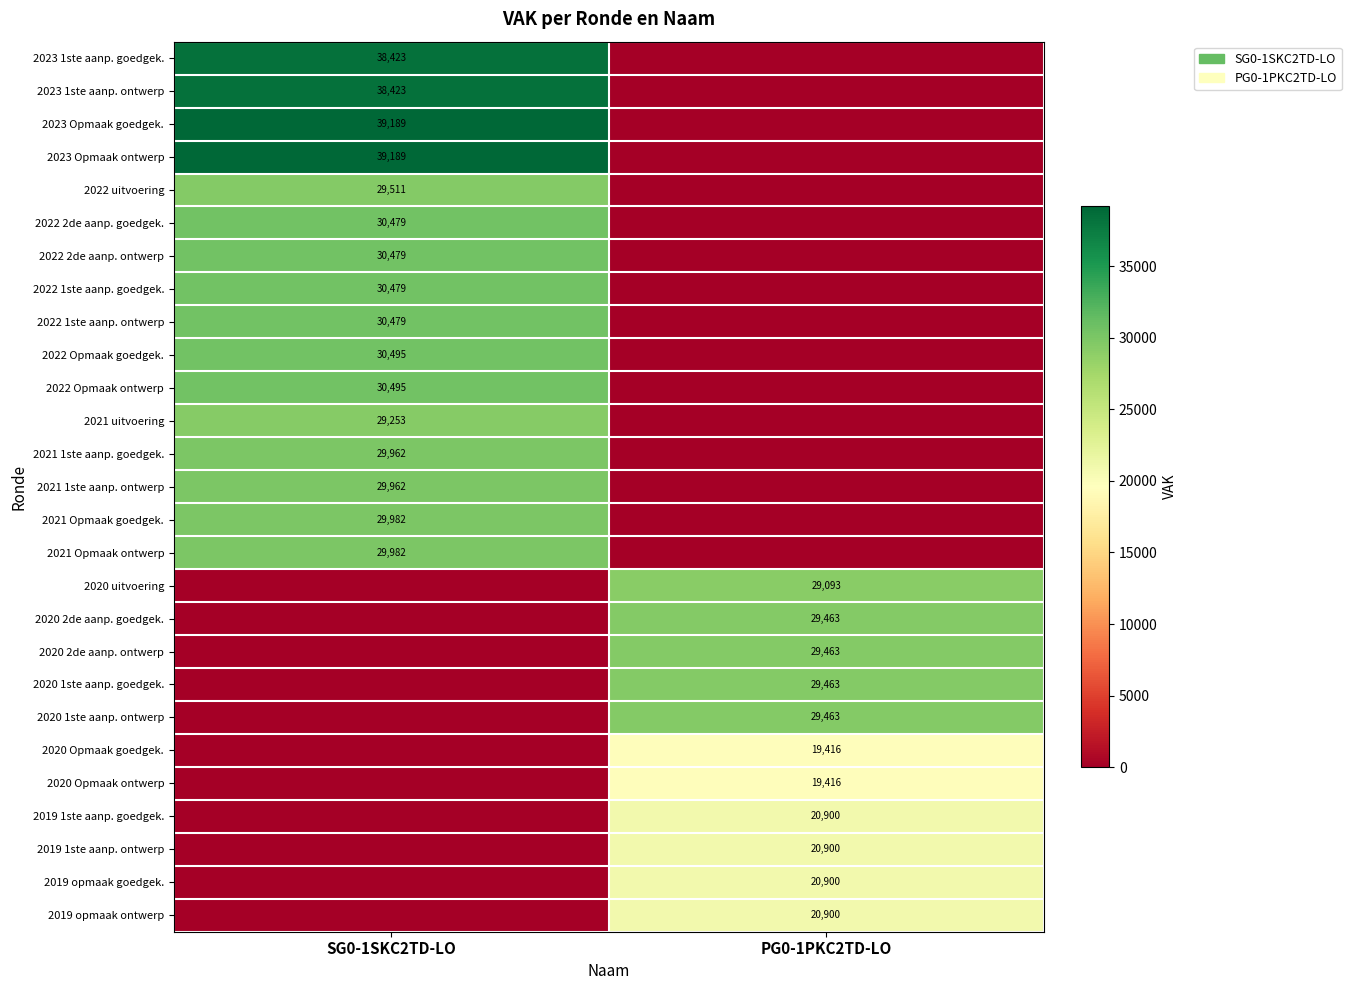

How many series are shown in this chart?

27